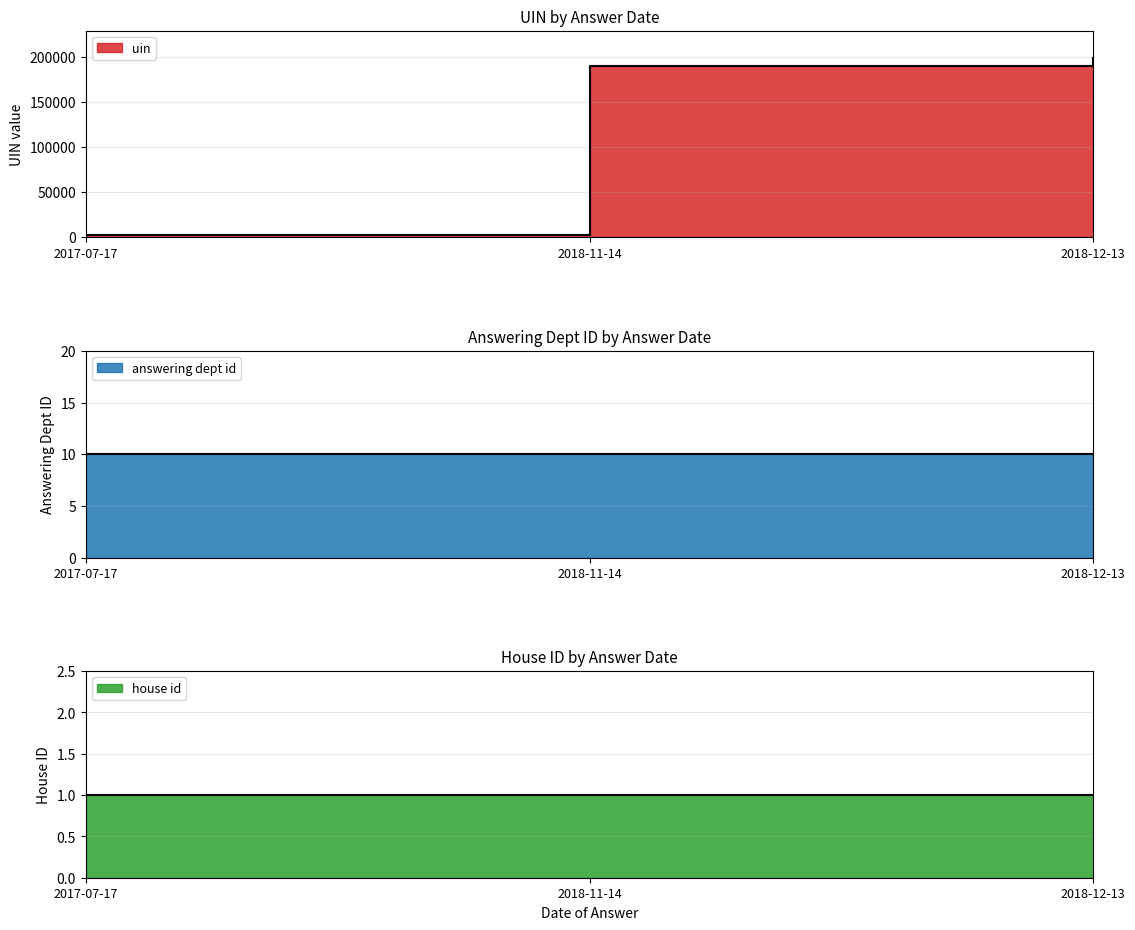

Does the chart have visible grid lines?

Yes